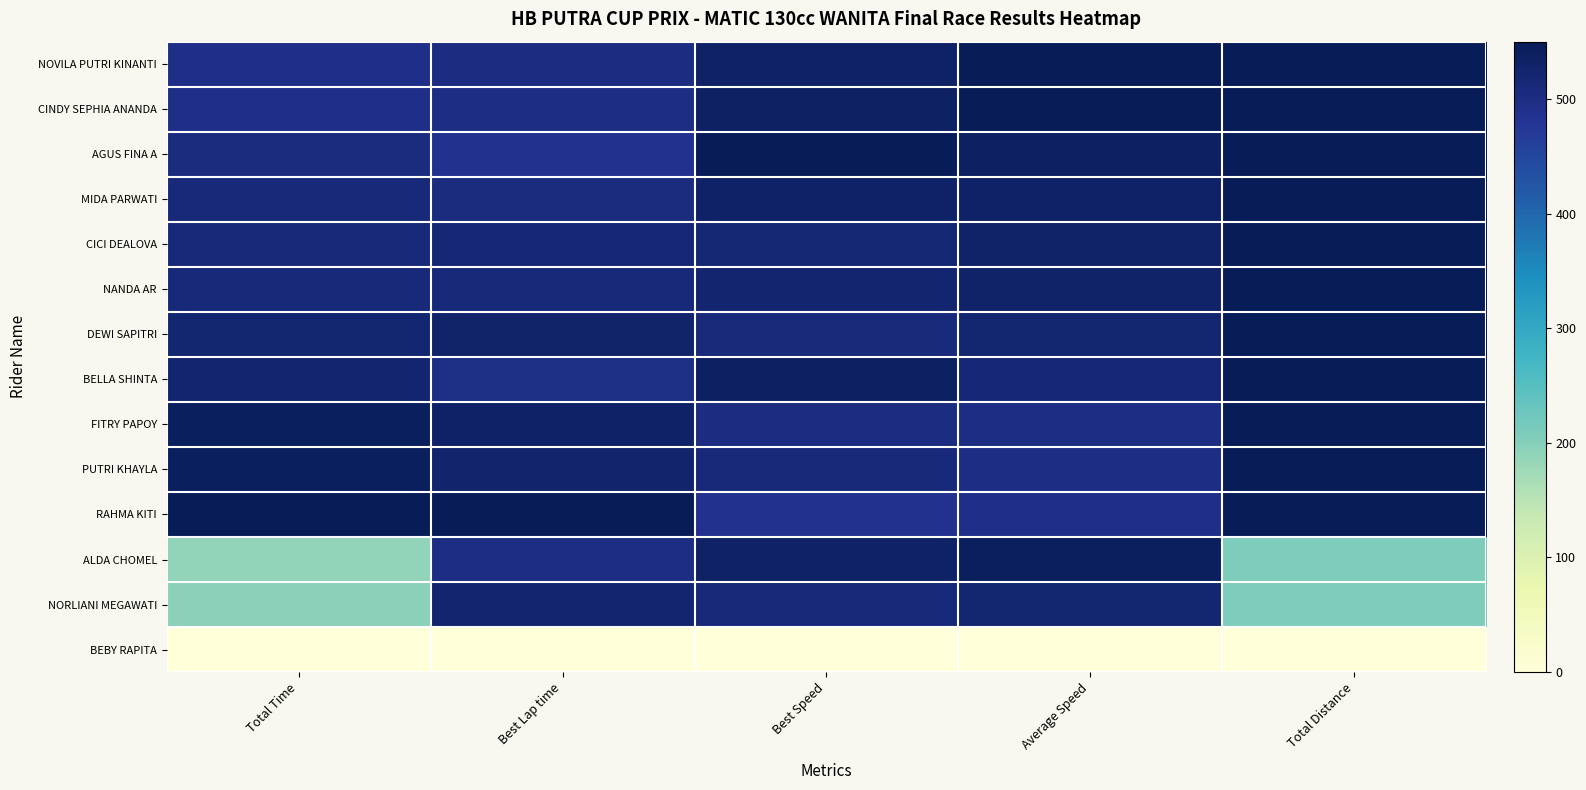

List the series in order of their peak value, highest first.

NOVILA PUTRI KINANTI, CINDY SEPHIA ANANDA, AGUS FINA A, MIDA PARWATI, CICI DEALOVA, NANDA AR, DEWI SAPITRI, BELLA SHINTA, FITRY PAPOY, PUTRI KHAYLA, RAHMA KITI, ALDA CHOMEL, NORLIANI MEGAWATI, BEBY RAPITA